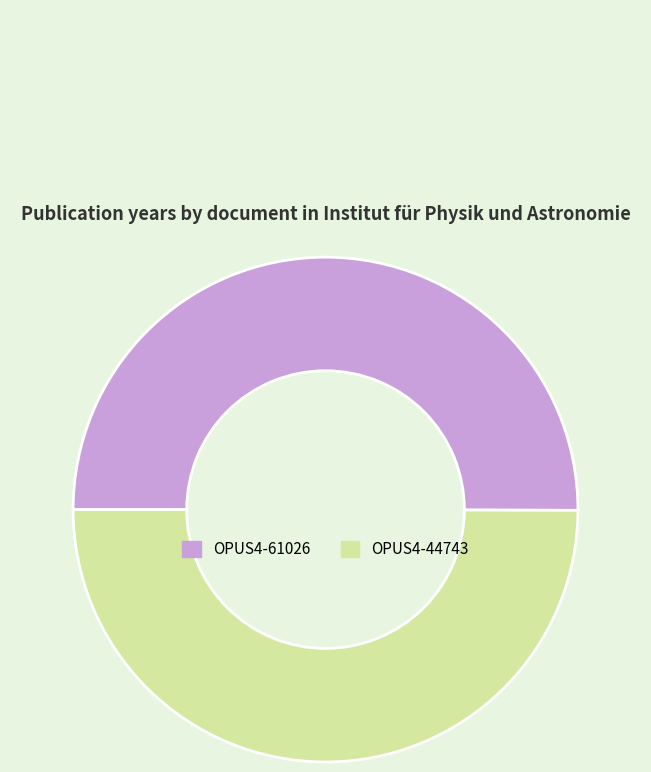

What is the ratio of the value at OPUS4-44743 to the value at OPUS4-61026?

1.0